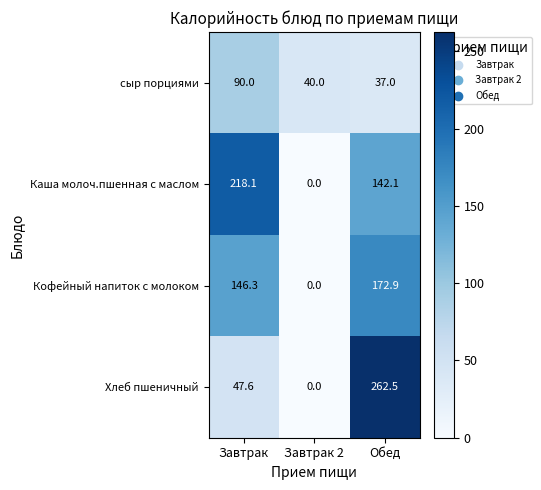

The сыр порциями series shows 90.0 at Завтрак. True or false?

True